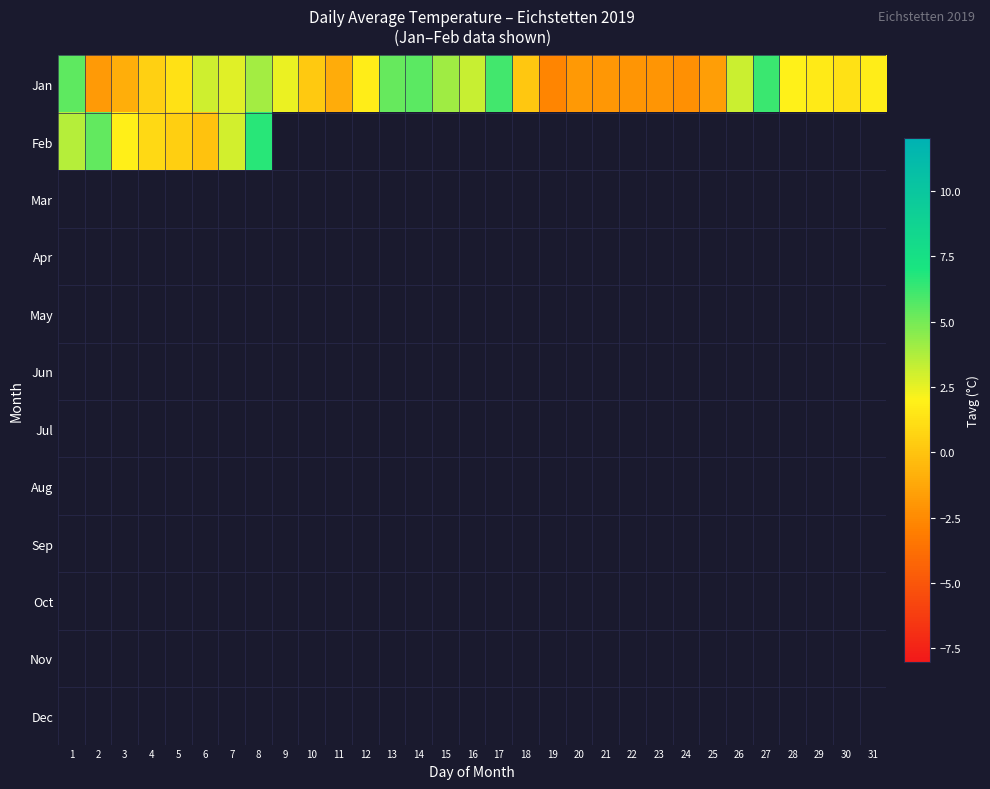

Between 13 and 25, which is larger?

13